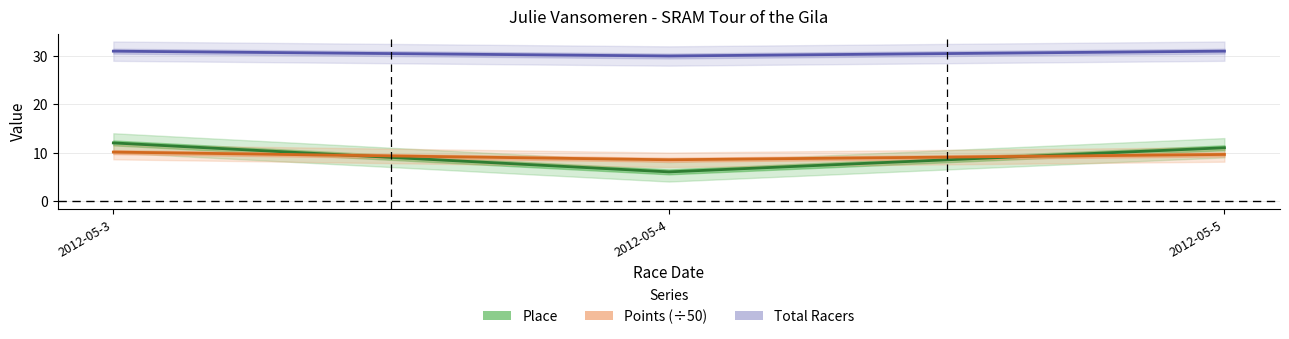

Is it true that Place equals 6.0 at 2012-05-4?

True